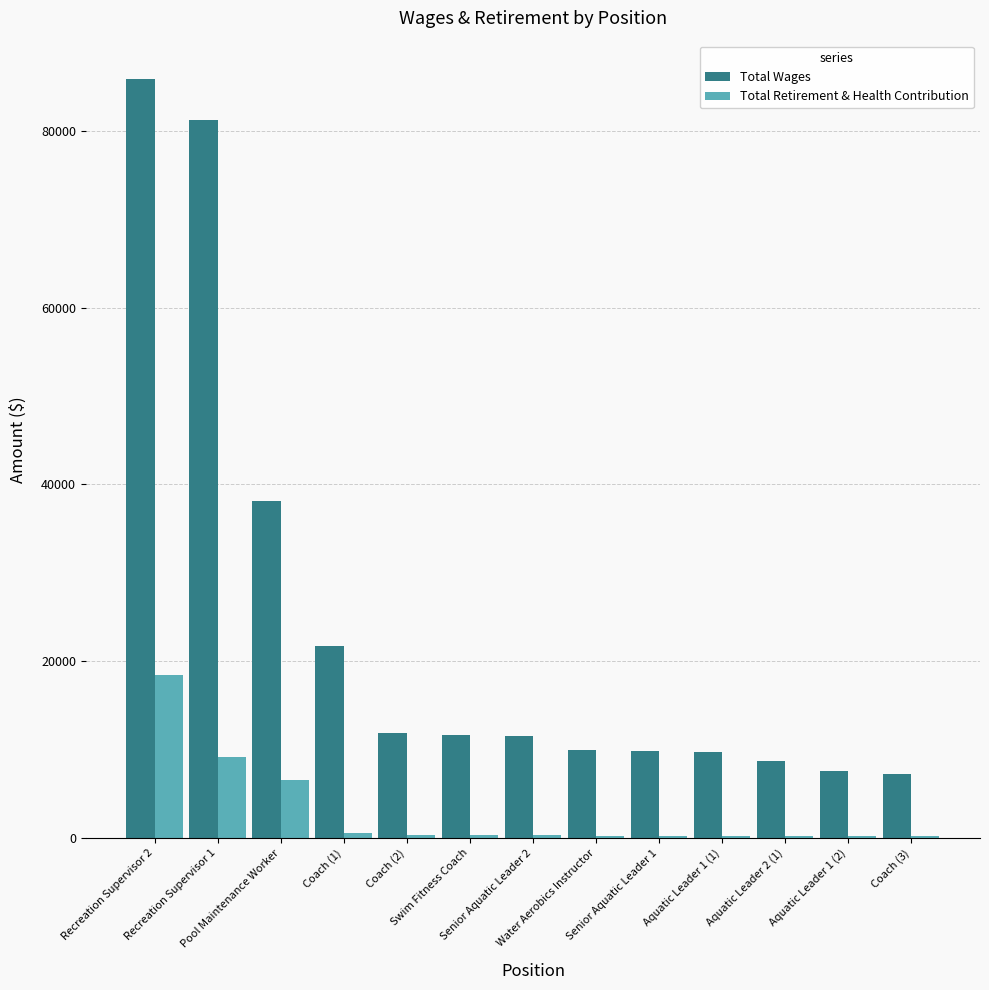

What is the maximum value shown in the chart?

85921